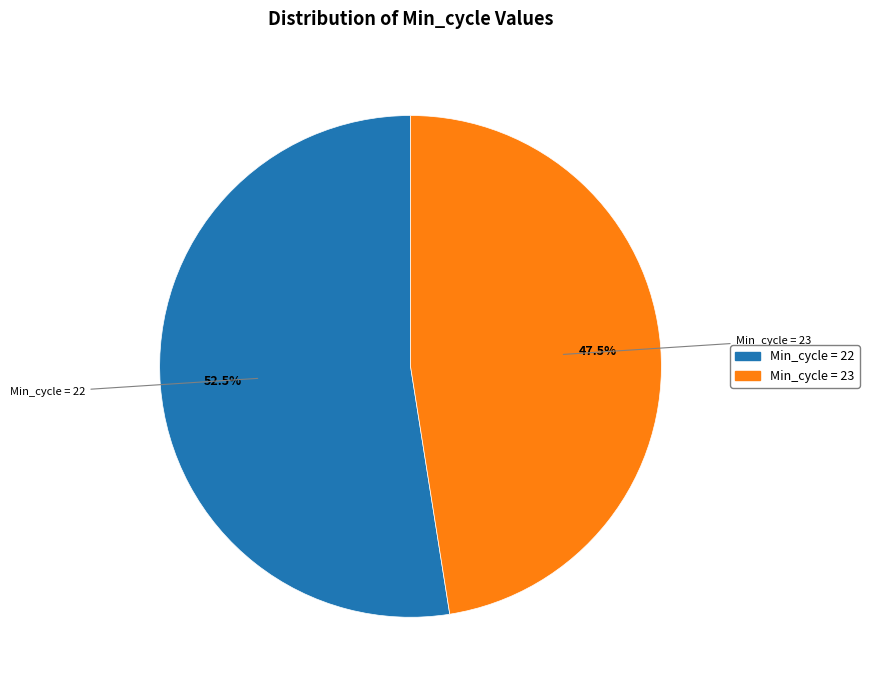

Is there any slice that represents more than half of the pie?

Yes